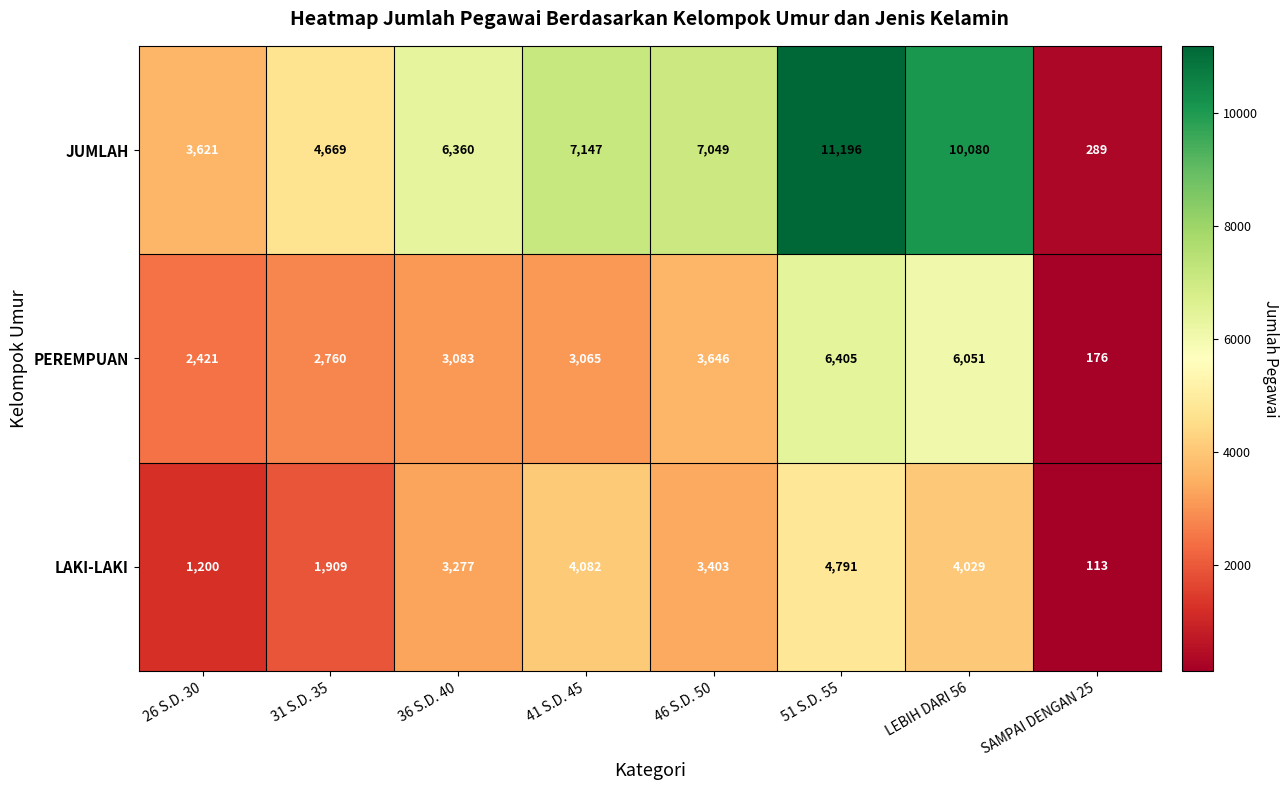

What is the total value across all series at LEBIH DARI 56?

20160